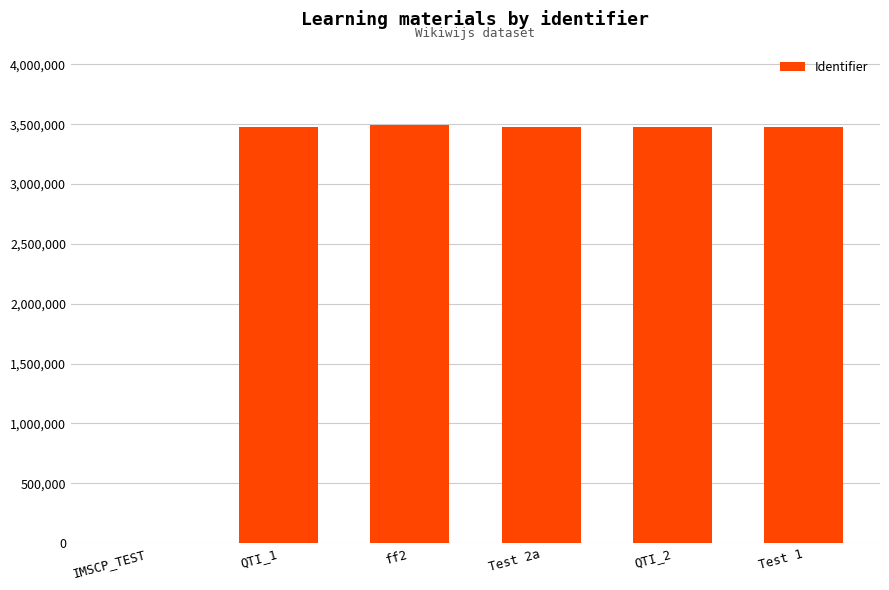

The chart shows a value of 2145342 at Test 2a. True or false?

False